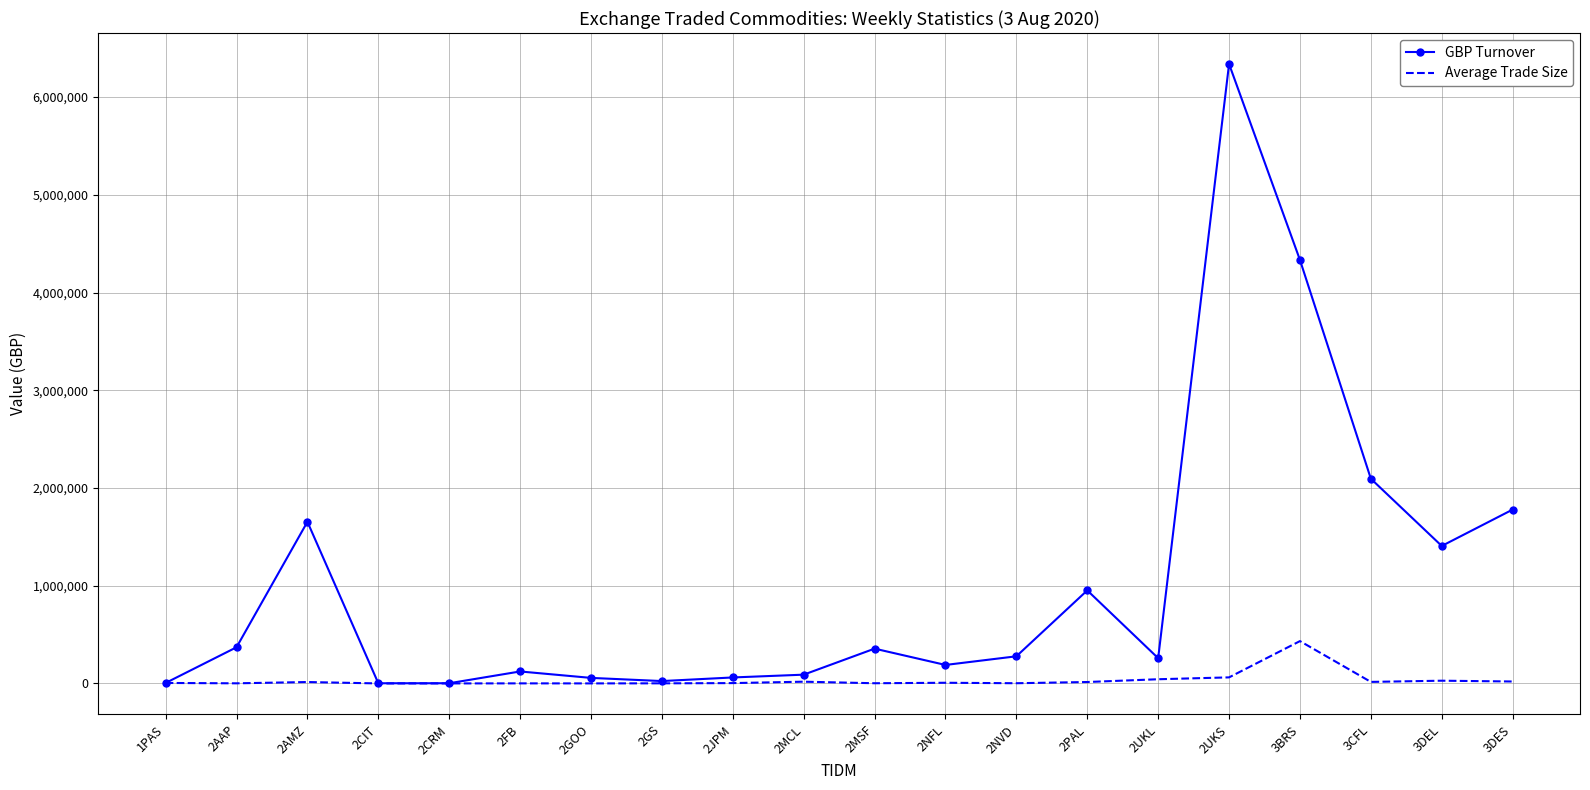

What position from the left is 2AAP?

2